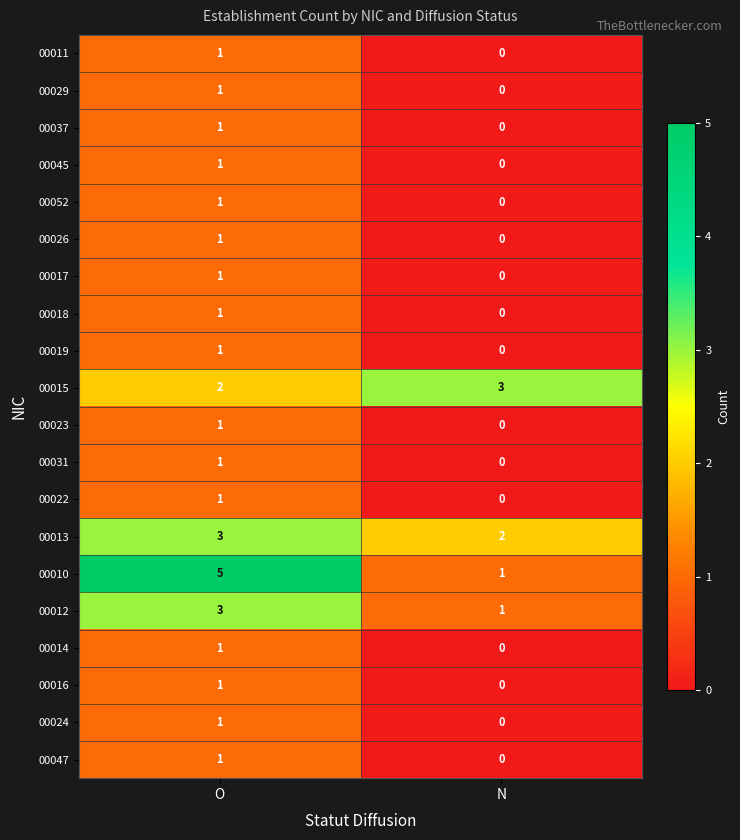

List the labels in order of 00052 value, smallest first.

N, O